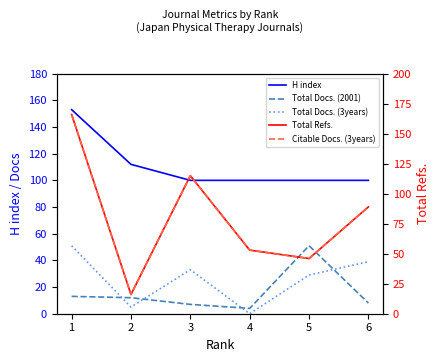

The Total Refs. series shows 66 at 5. True or false?

False